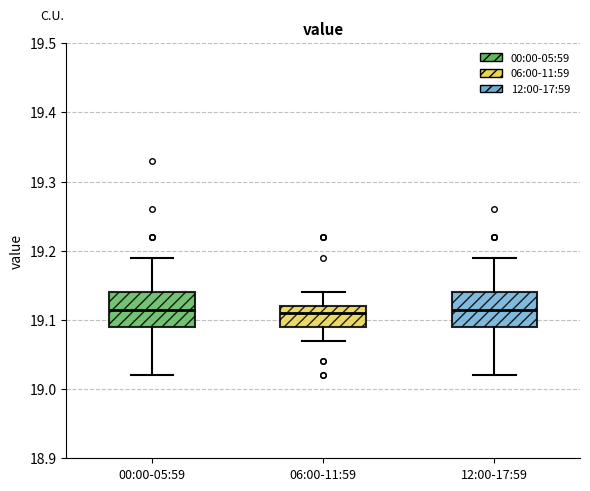

Reading left to right, read every box against the y-axis: the position of its median line, the range the box covers, and the ends of its whiskers. The values are not printed on the chart, so give them approximately, as read against the axis.

00:00-05:59: median 19.12, box 19.09 to 19.14, whiskers 19.02 to 19.19
06:00-11:59: median 19.11, box 19.09 to 19.12, whiskers 19.07 to 19.14
12:00-17:59: median 19.12, box 19.09 to 19.14, whiskers 19.02 to 19.19